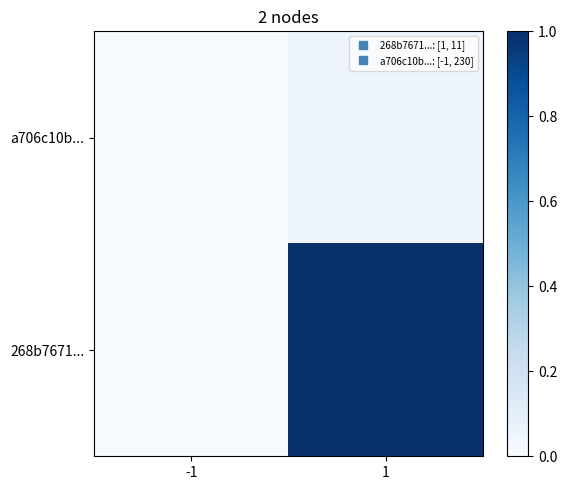

List the series in order of their overall mean, highest first.

268b7671..., a706c10b...